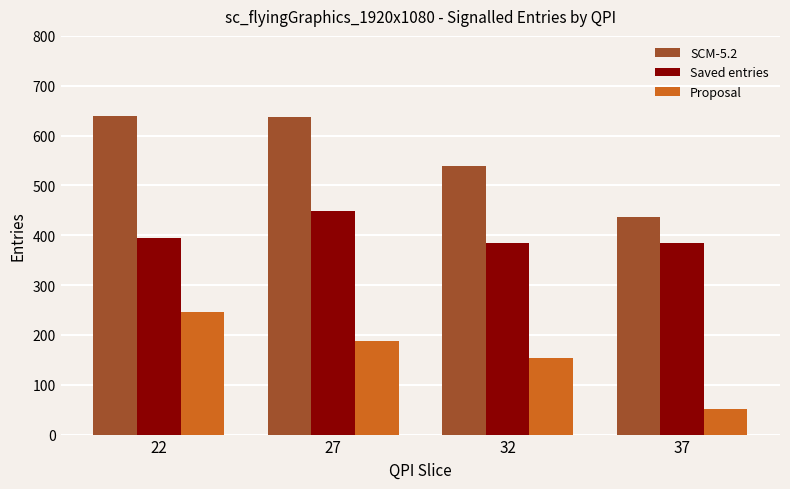

Count the number of data series in this chart.

3